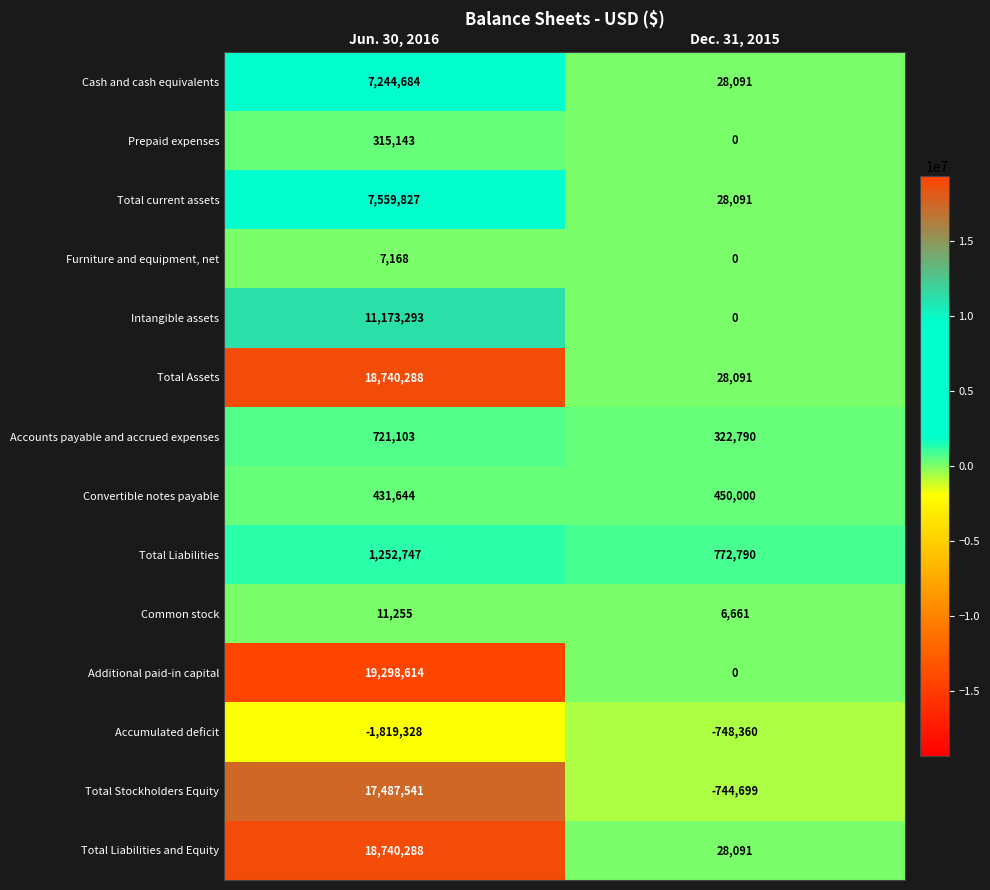

Reading left to right, list all the values displayed in this chart.

Cash and cash equivalents: Jun. 30, 2016=7244684	Dec. 31, 2015=28091
Prepaid expenses: Jun. 30, 2016=315143	Dec. 31, 2015=0
Total current assets: Jun. 30, 2016=7559827	Dec. 31, 2015=28091
Furniture and equipment, net: Jun. 30, 2016=7168	Dec. 31, 2015=0
Intangible assets: Jun. 30, 2016=11173293	Dec. 31, 2015=0
Total Assets: Jun. 30, 2016=18740288	Dec. 31, 2015=28091
Accounts payable and accrued expenses: Jun. 30, 2016=721103	Dec. 31, 2015=322790
Convertible notes payable: Jun. 30, 2016=431644	Dec. 31, 2015=450000
Total Liabilities: Jun. 30, 2016=1252747	Dec. 31, 2015=772790
Common stock: Jun. 30, 2016=11255	Dec. 31, 2015=6661
Additional paid-in capital: Jun. 30, 2016=19298614	Dec. 31, 2015=0
Accumulated deficit: Jun. 30, 2016=-1819328	Dec. 31, 2015=-748360
Total Stockholders Equity: Jun. 30, 2016=17487541	Dec. 31, 2015=-744699
Total Liabilities and Equity: Jun. 30, 2016=18740288	Dec. 31, 2015=28091